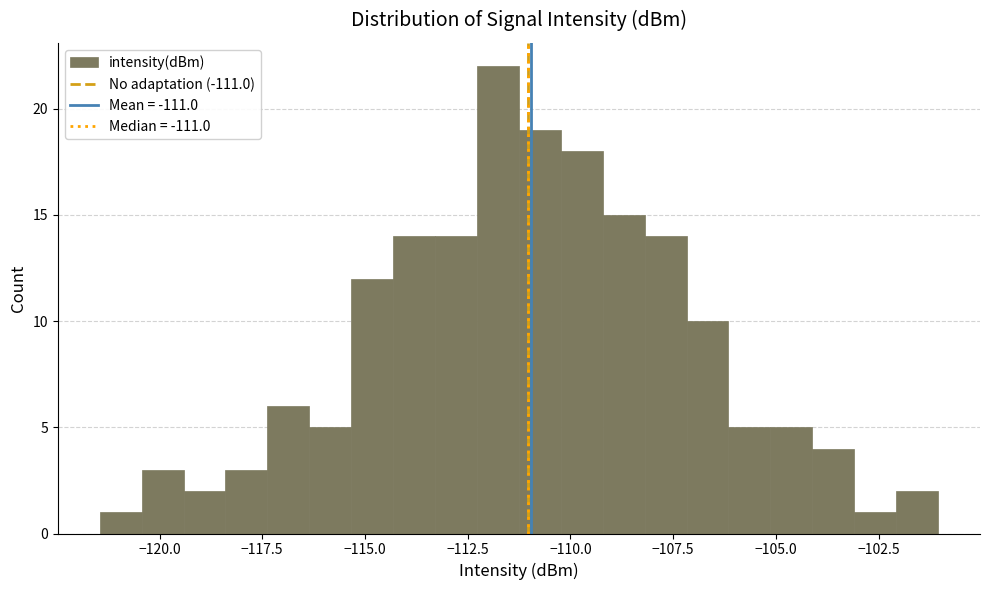

Read against the x-axis, roughly where is the centre of the tallest bar?

-112.0